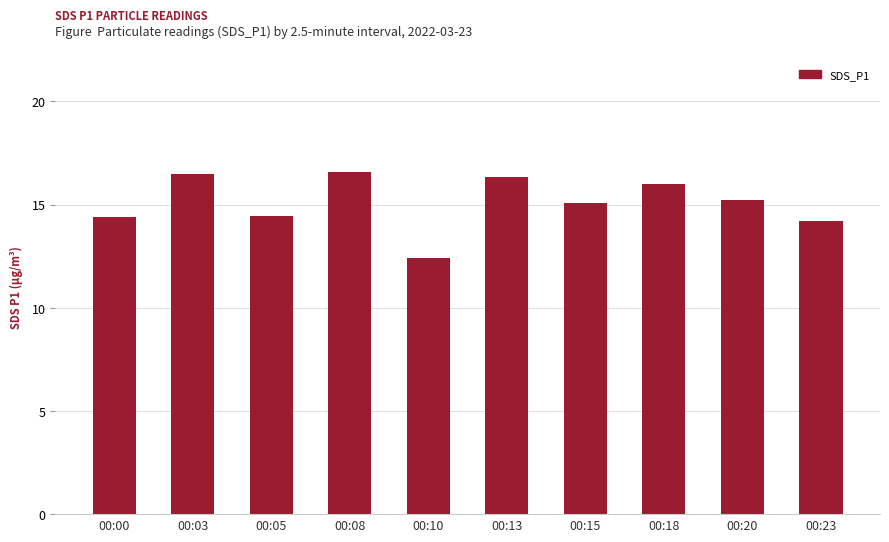

What is the sum of all values?

151.1